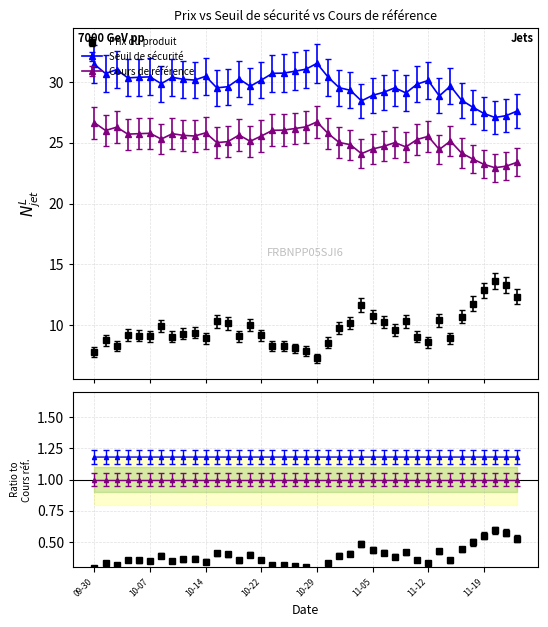

At which label does Prix du produit reach its peak?

2024-11-20